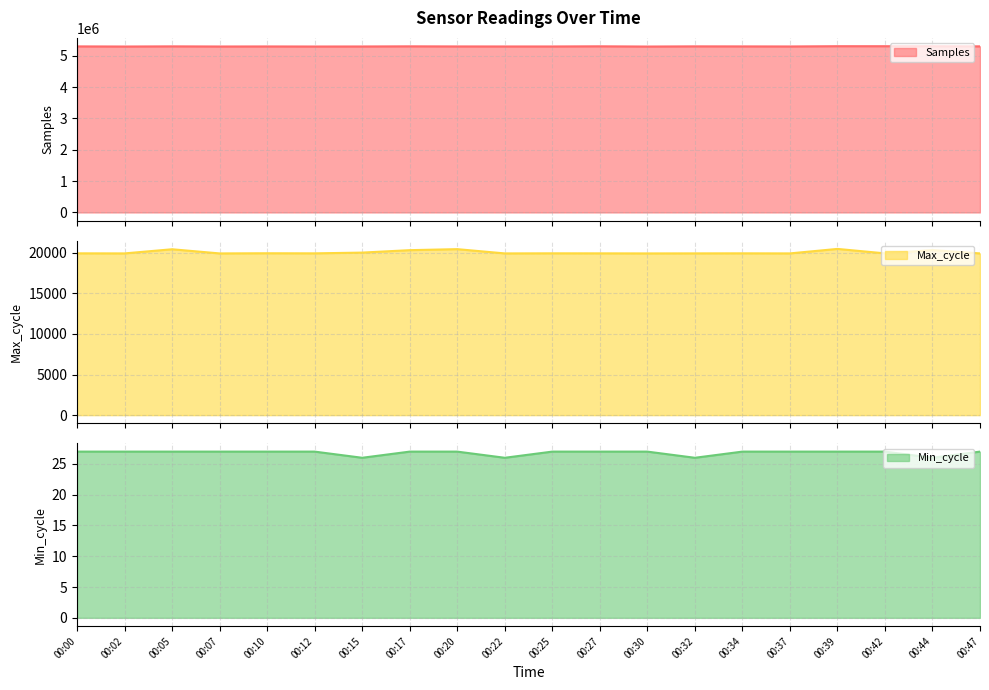

Which series changed the most between 00:02 and 00:47?

Samples